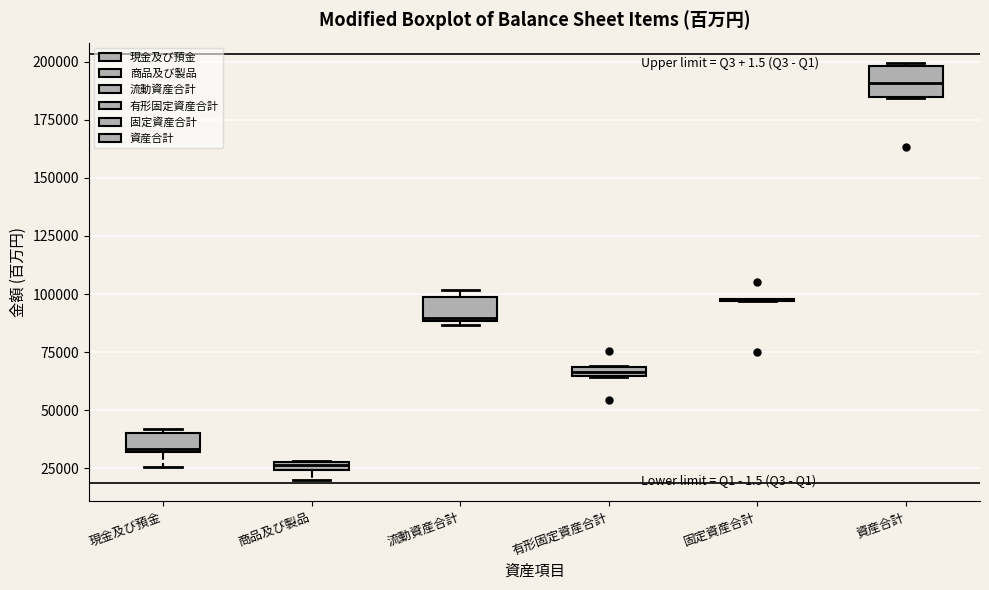

Where is the upper edge of the box for 有形固定資産合計 on the y-axis? The values are not printed on the chart, so give them approximately, as read against the axis.

70000